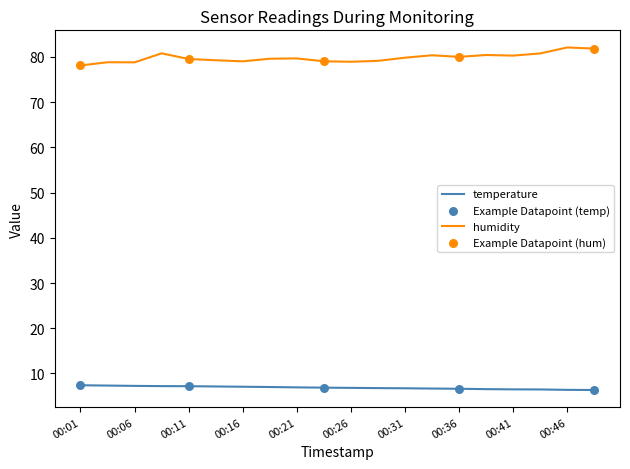

Which series has the largest total across all categories?

humidity